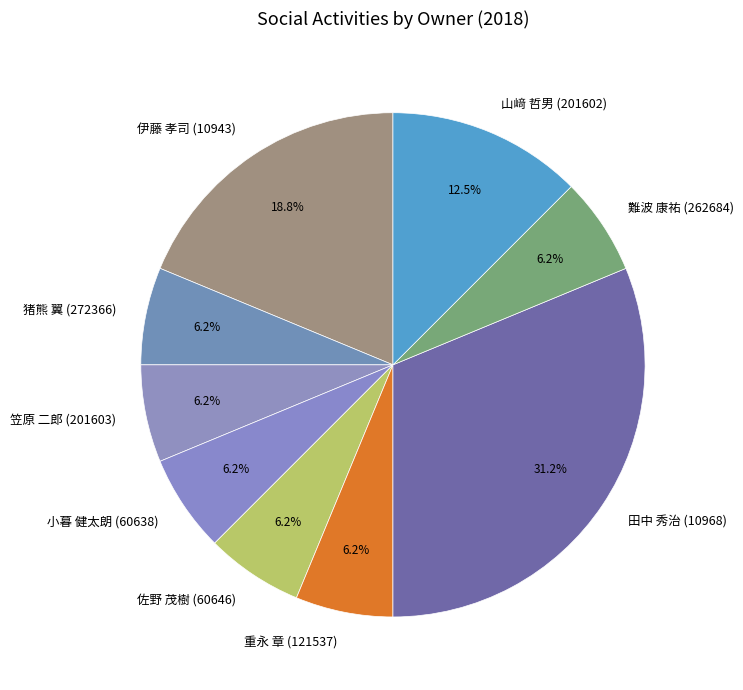

Which has a higher value, 猪熊 翼 (272366) or 伊藤 孝司 (10943)?

伊藤 孝司 (10943)